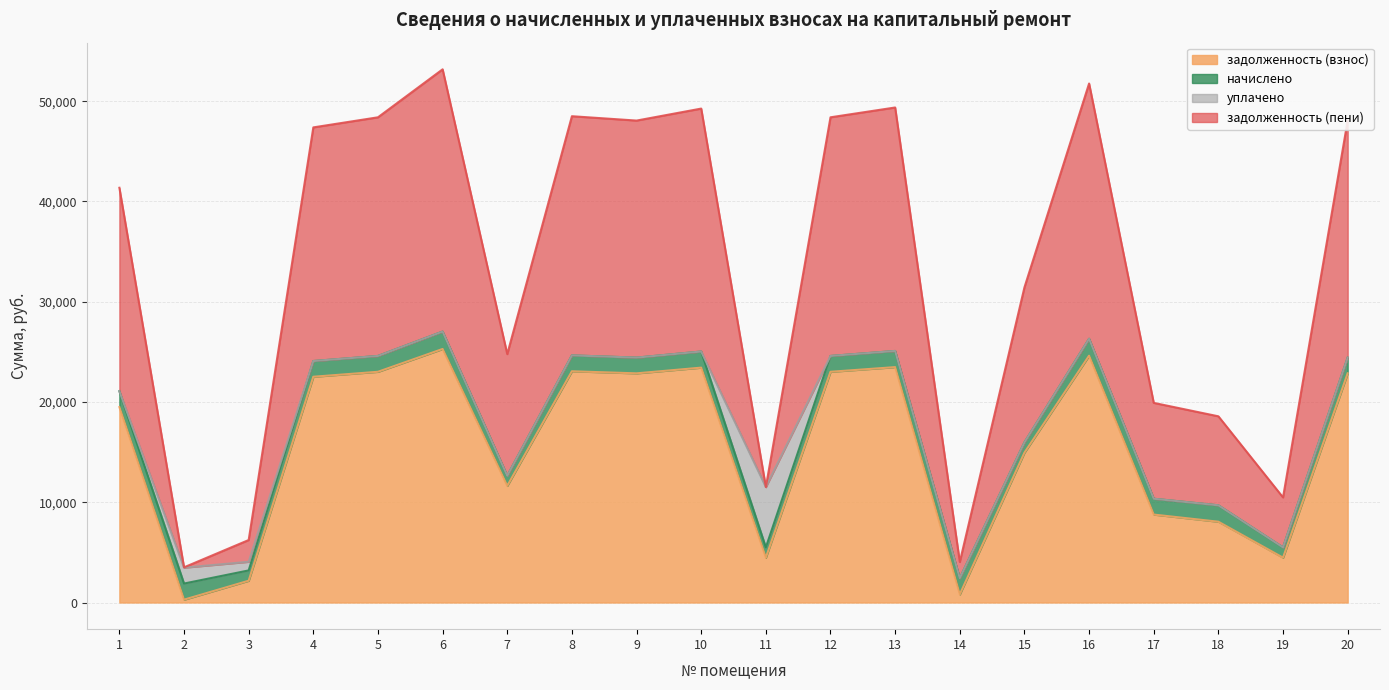

Between 2 and 14, which is larger?

14